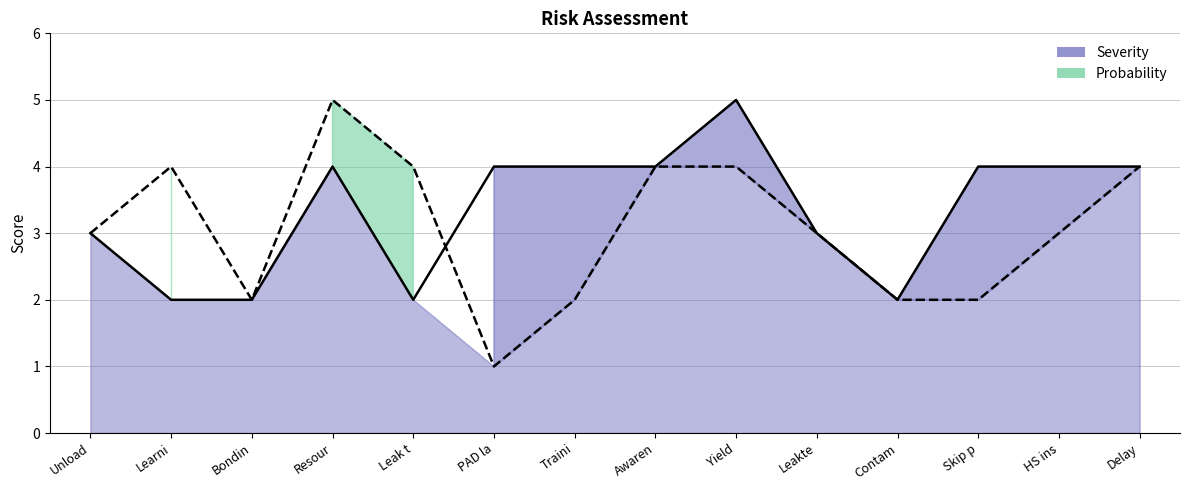

What is the sum of all Probability values?

43